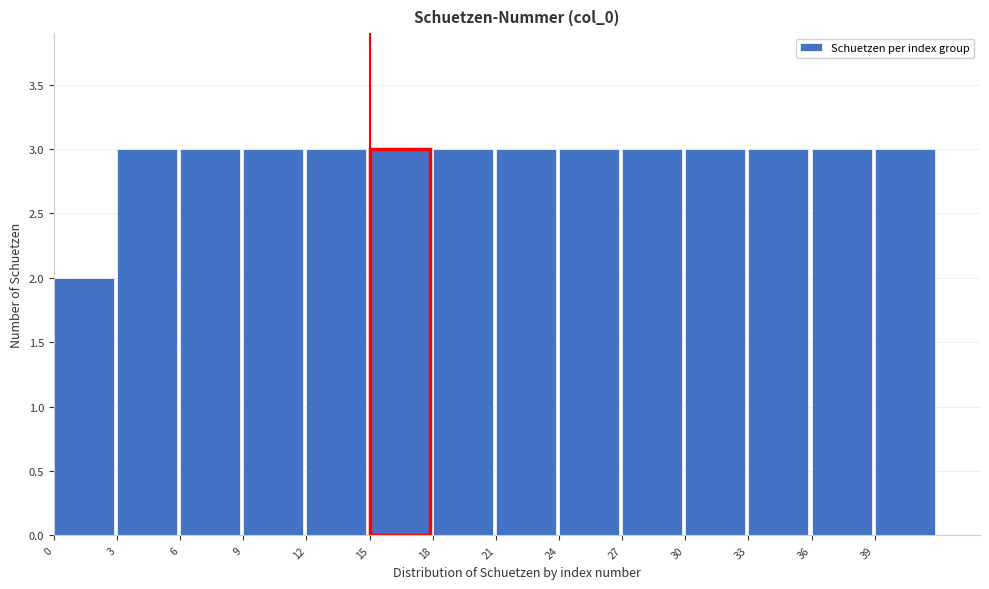

Reading left to right, transcribe this chart: for each bar, give the range it covers on the x-axis and its height. The values are not printed on the chart, so give them approximately, as read against the axis.

0 to 3: 2
3 to 6: 3
6 to 9: 3
9 to 12: 3
12 to 15: 3
15 to 18: 3
18 to 21: 3
21 to 24: 3
24 to 27: 3
27 to 30: 3
30 to 33: 3
33 to 36: 3
36 to 39: 3
39 to 42: 3